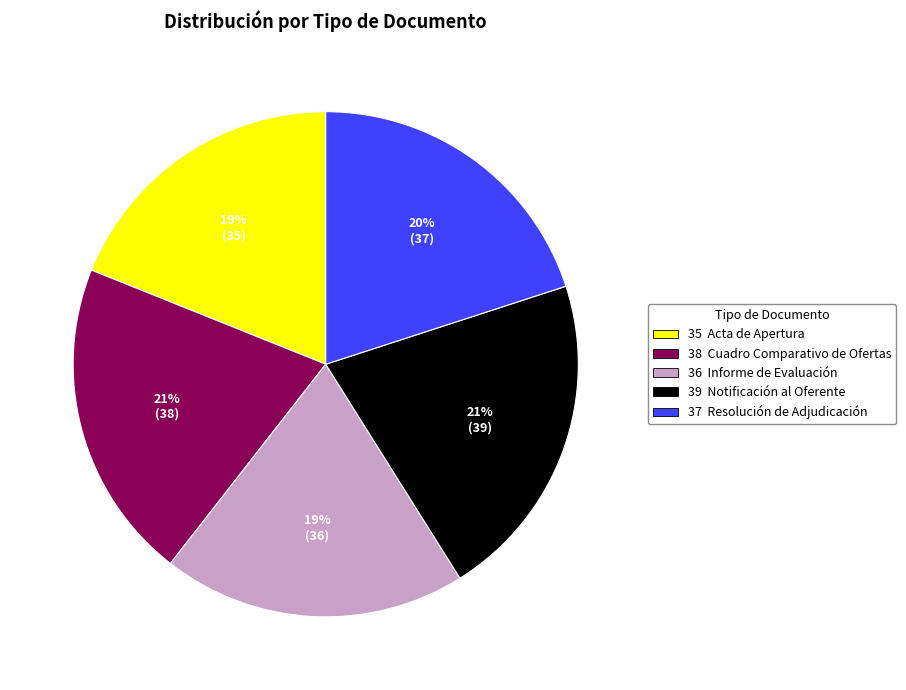

How many segments does this pie chart have?

5